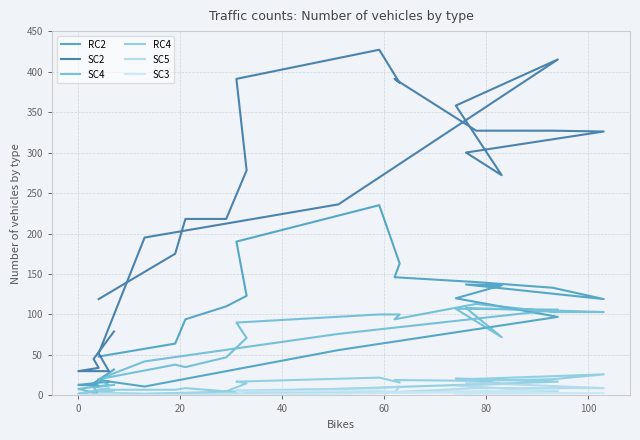

True or false: SC5 and SC4 cross at least once.

False